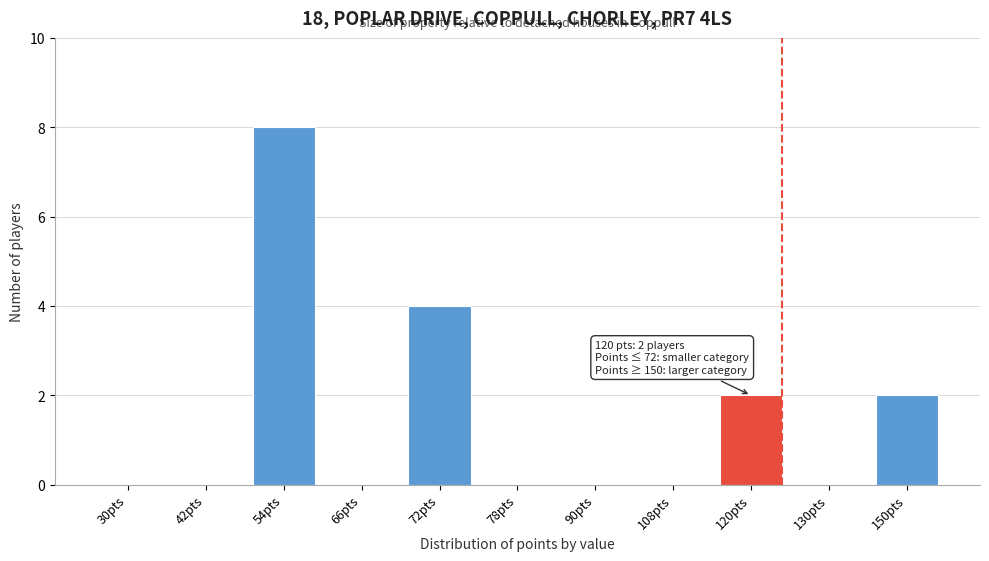

Reading left to right, transcribe all the data shown in this chart.

30pts=0	42pts=0	54pts=8	66pts=0	72pts=4	78pts=0	90pts=0	108pts=0	120pts=2	130pts=0	150pts=2